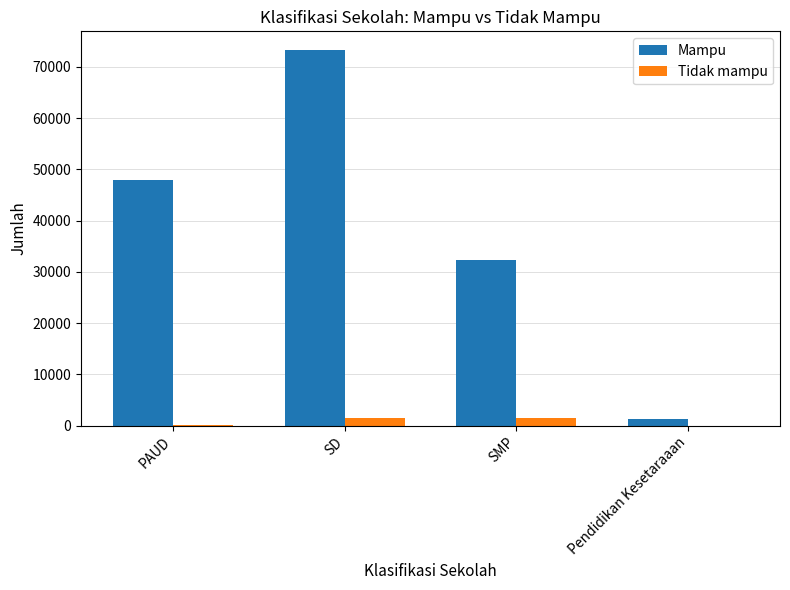

What value does the Tidak mampu series have at SMP, to the nearest 10?

1540